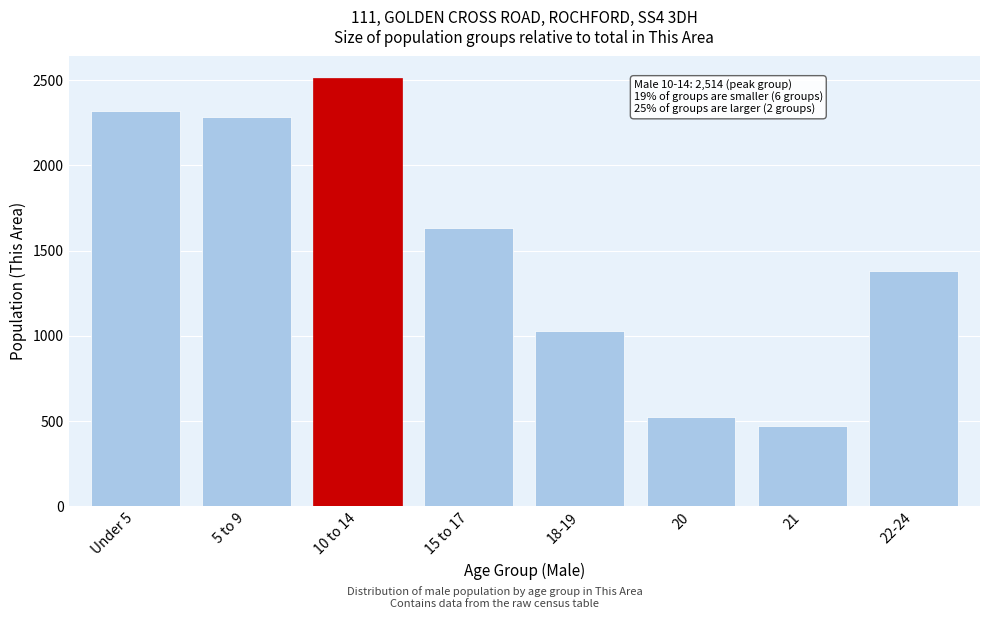

Reading left to right, what are all the values shown in this chart?

Under 5=2322	5 to 9=2282	10 to 14=2514	15 to 17=1635	18-19=1030	20=524	21=471	22-24=1380